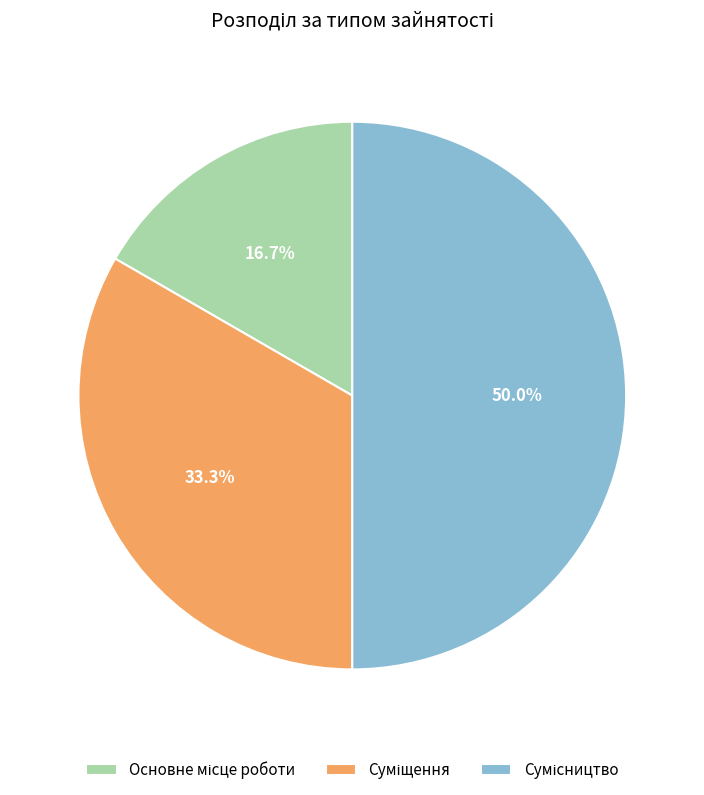

How much of the chart is everything except Суміщення?

66.7%